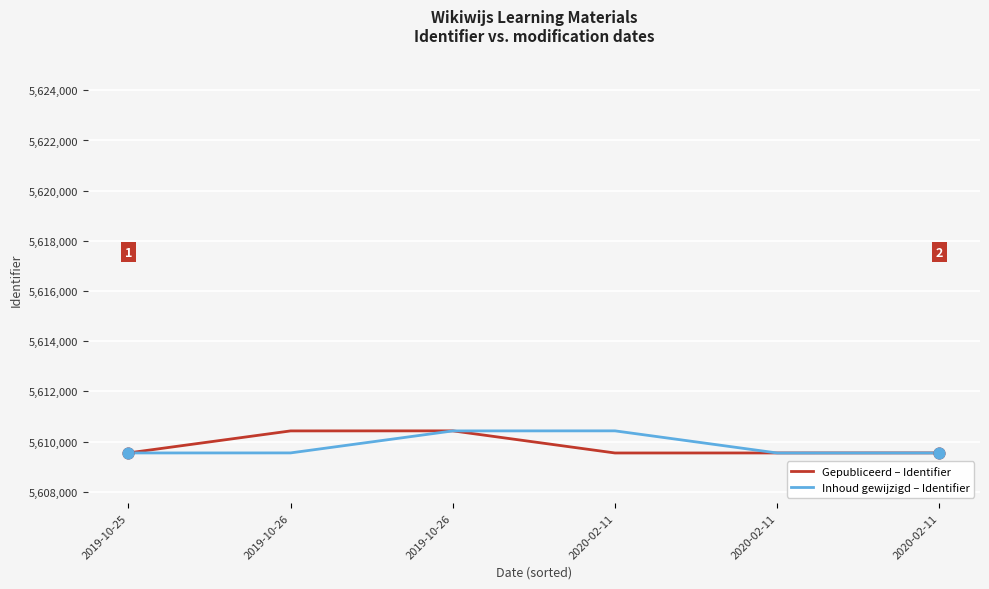

What are all the series names shown in the legend?

Gepubliceerd – Identifier, Inhoud gewijzigd – Identifier